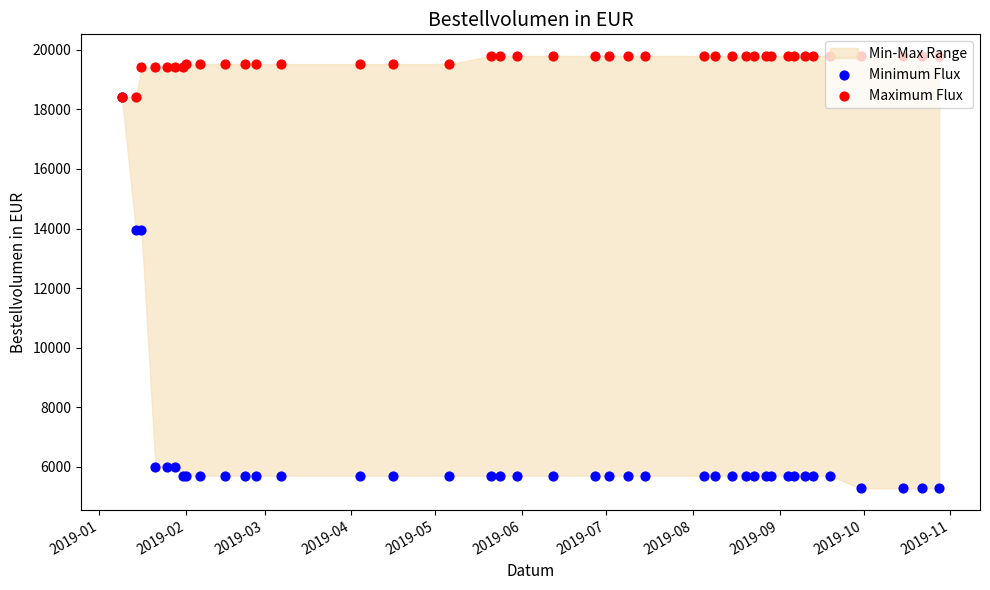

Which series has the largest total across all categories?

Maximum Flux